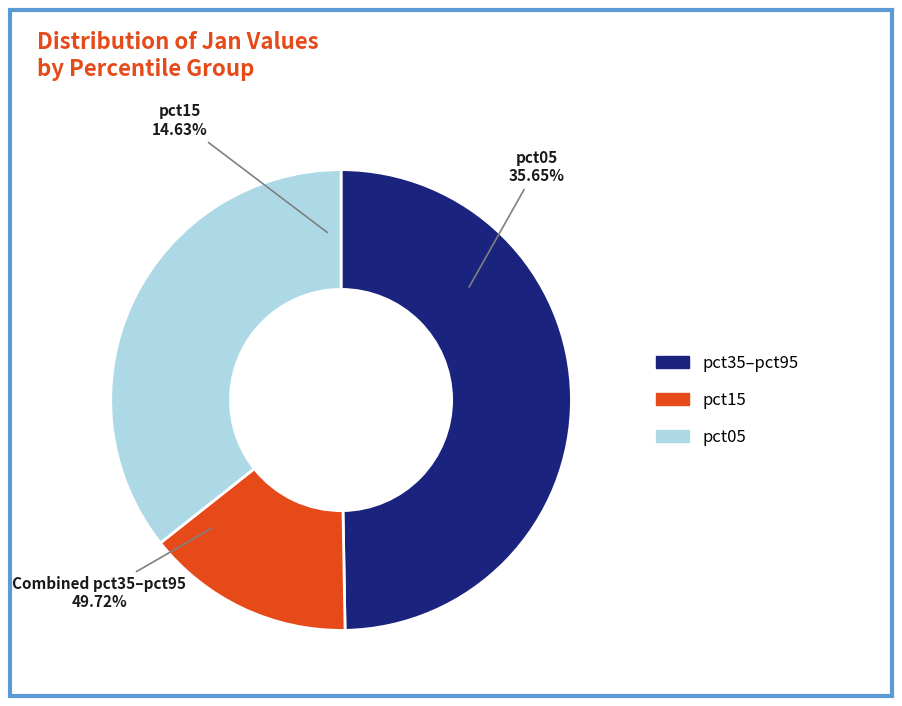

True or false: pct55 accounts for 7% of the total.

True